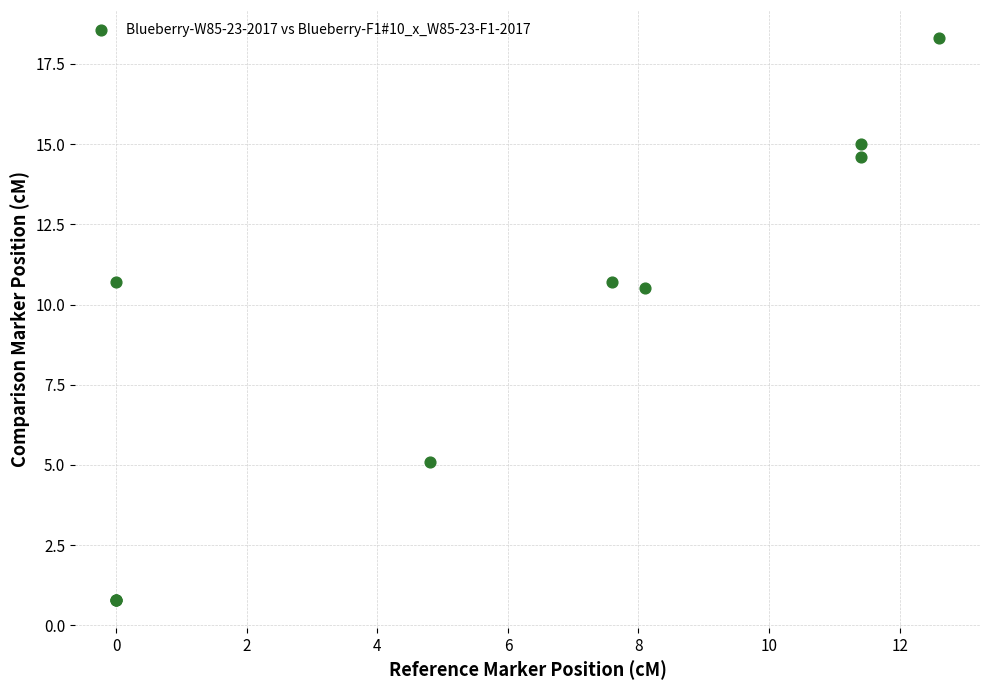

What Y value in the scatter plot is closest to 9?

10.5